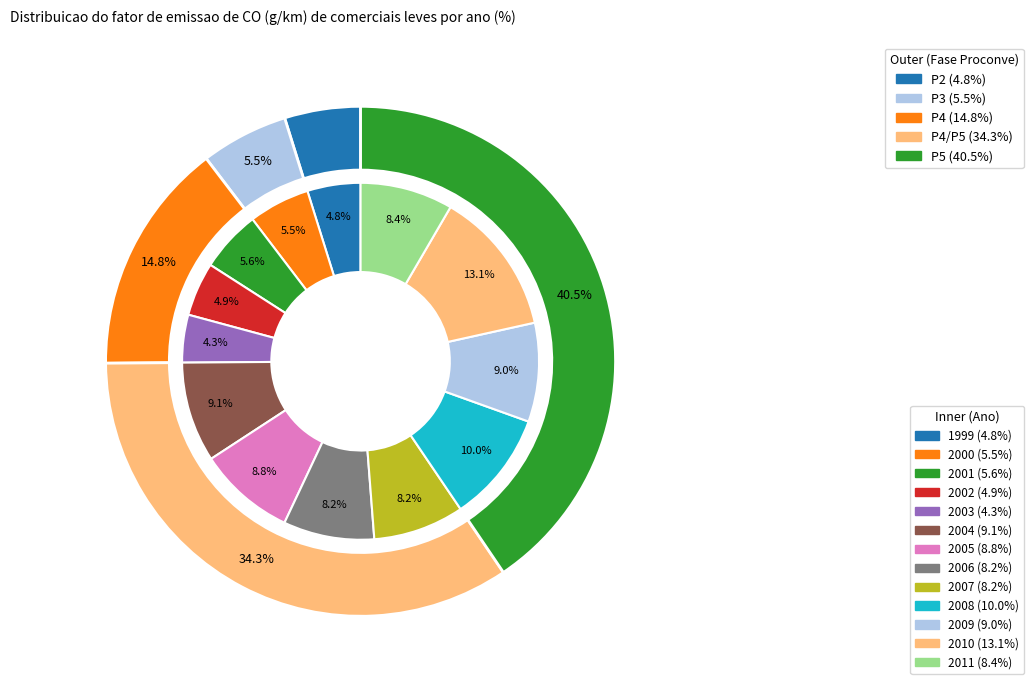

What percentage is the 2006 slice, to the nearest percent?

8%